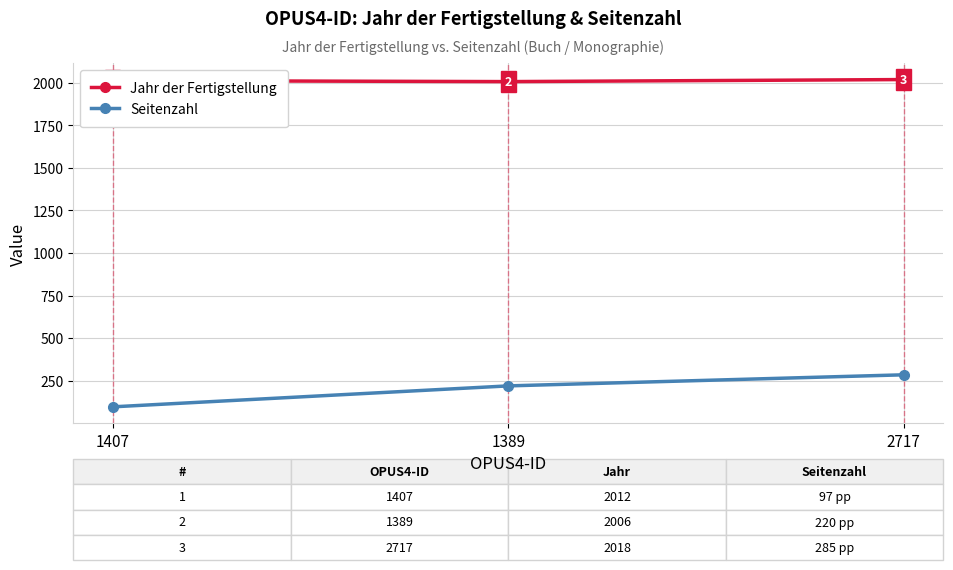

What is the label of the 2nd point from the left?

1389